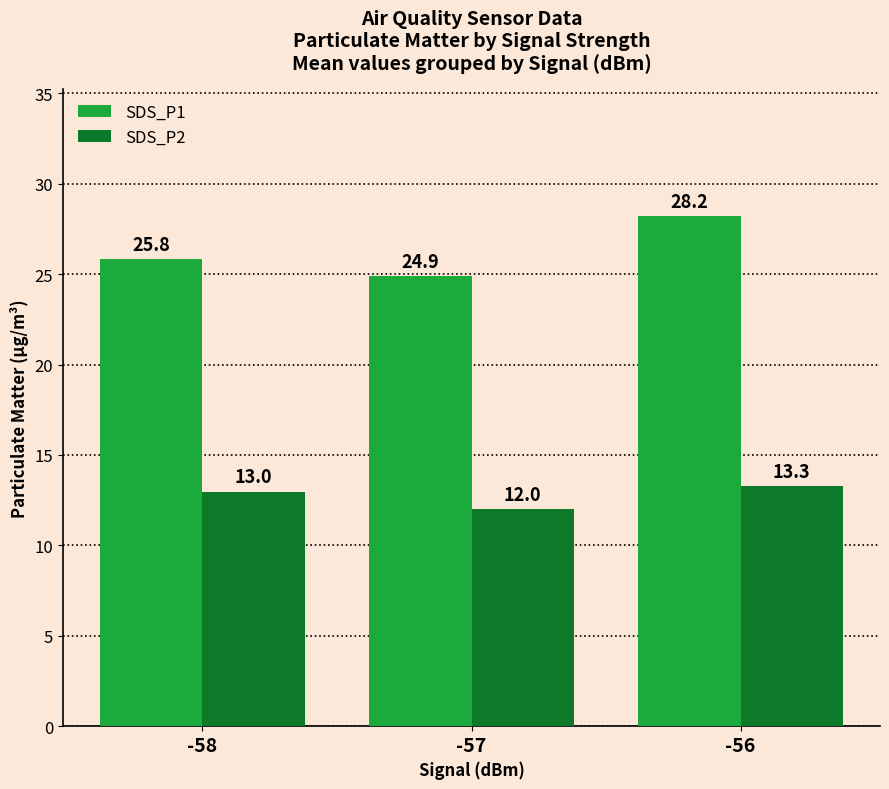

What is the spread (max minus min) of values at -58?

12.9